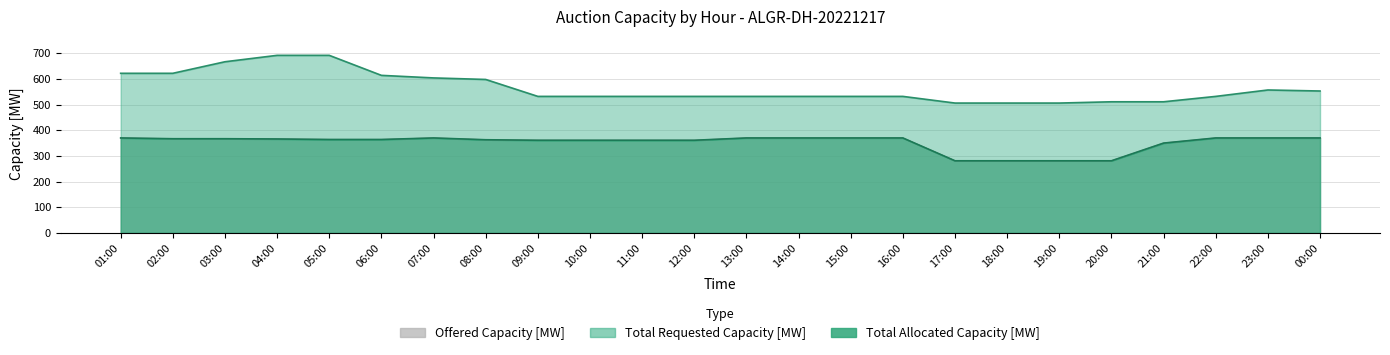

True or false: Offered Capacity [MW] and Total Requested Capacity [MW] intersect in this chart.

False